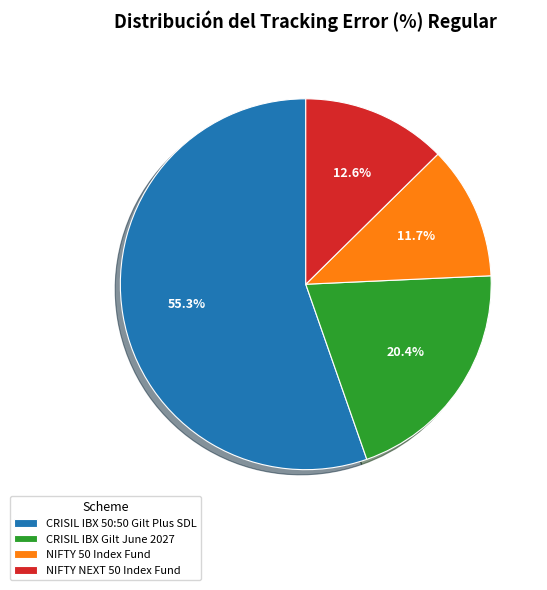

Which slice is the smallest?

NIFTY 50 Index Fund